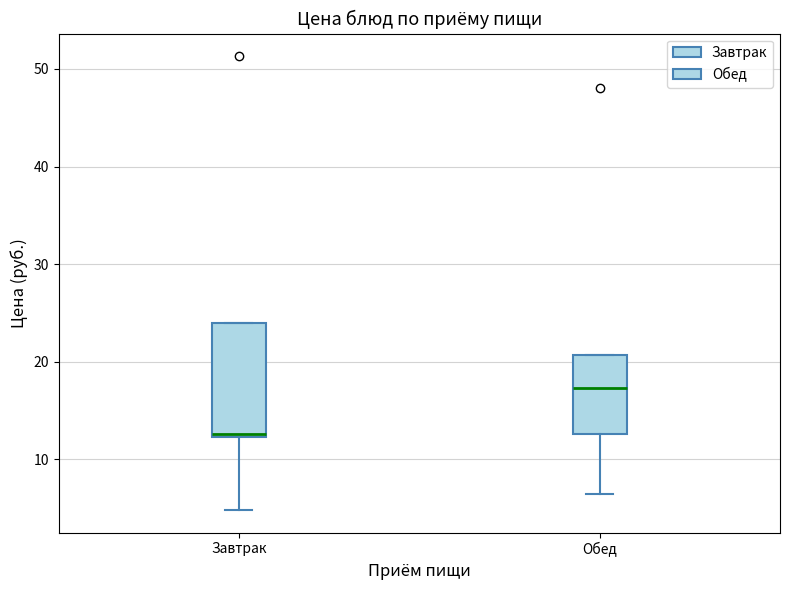

Reading left to right, read every box against the y-axis: the position of its median line, the range the box covers, and the ends of its whiskers. The values are not printed on the chart, so give them approximately, as read against the axis.

Завтрак: median 13, box 12 to 24, whiskers 5 to 24
Обед: median 17, box 13 to 21, whiskers 6 to 21